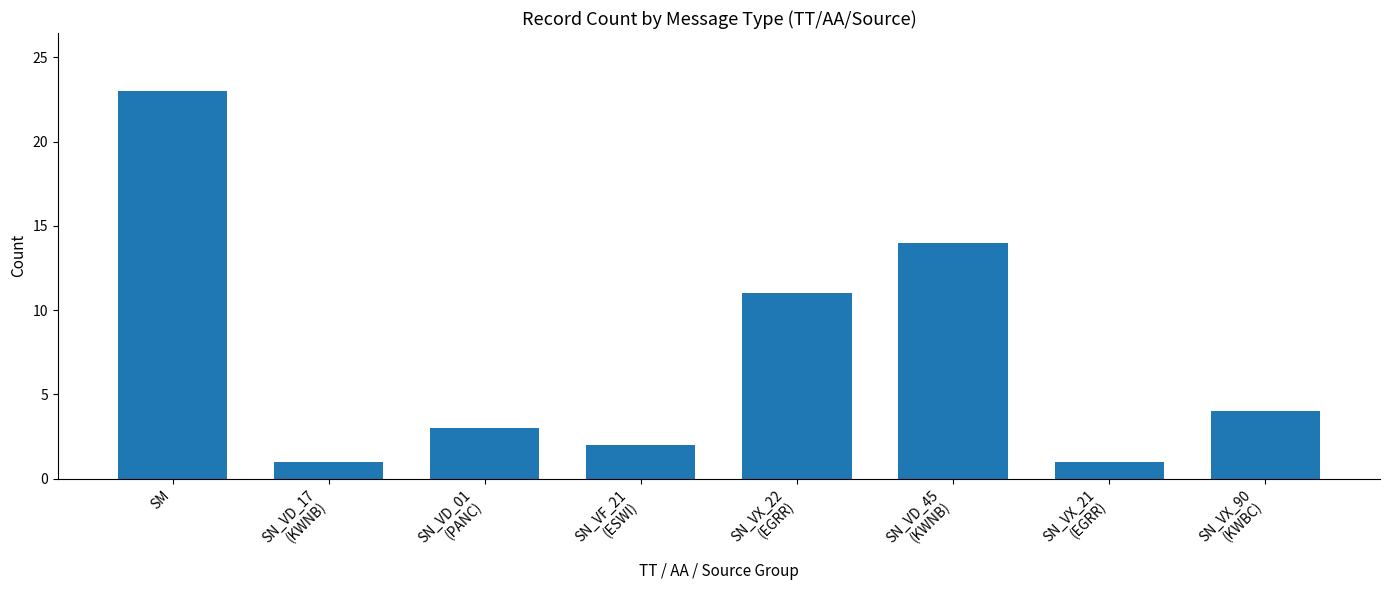

The value at SN_VX_21
(EGRR) is 1. True or false?

True